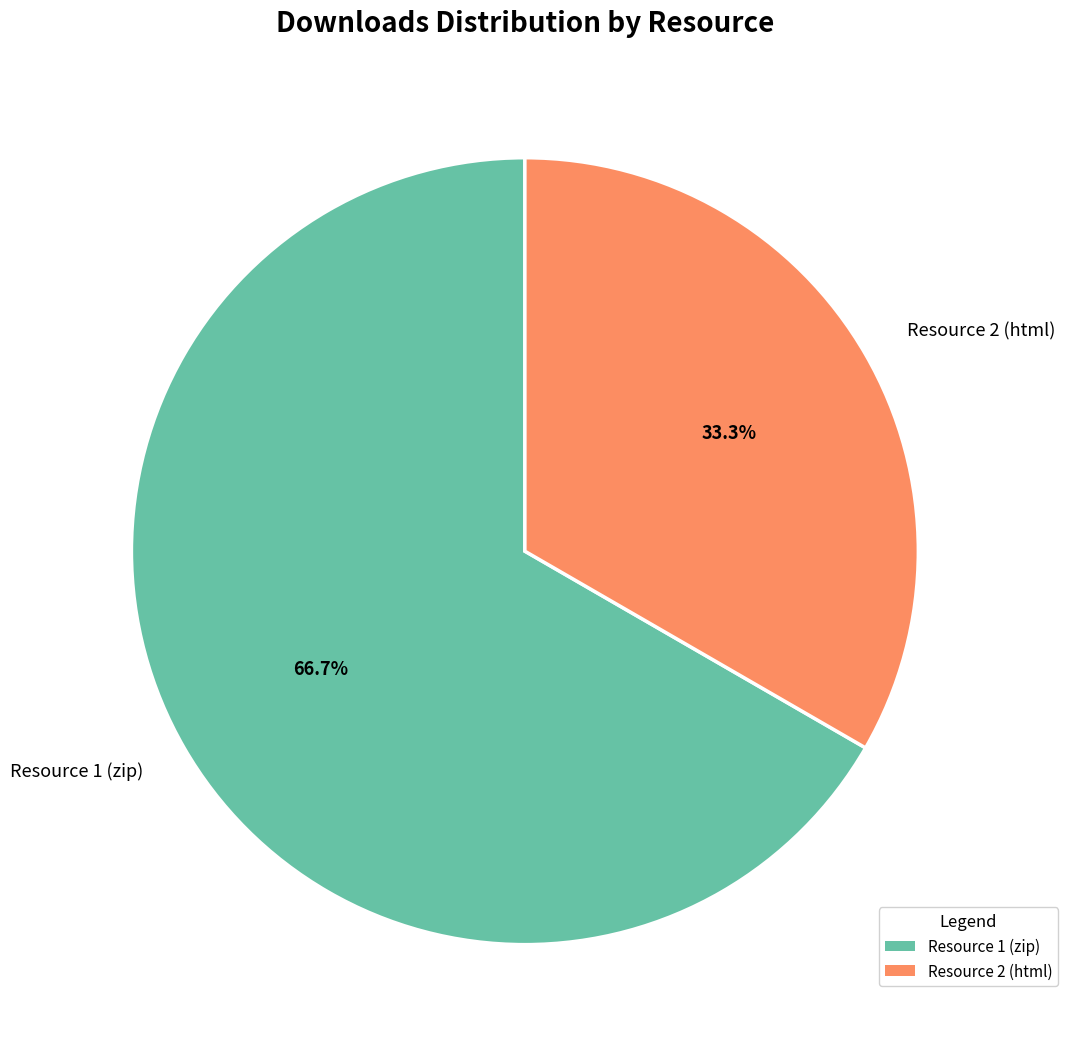

Which slice is the smallest?

Resource 2 (html)